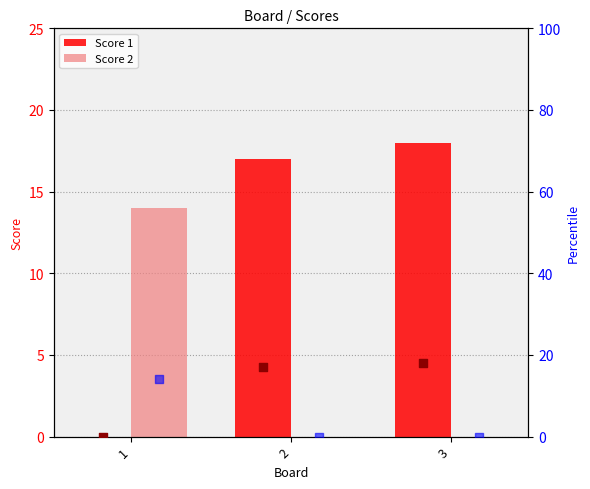

Is the value of Score 1 at 2 greater than the value of Score 2 at 2?

Yes